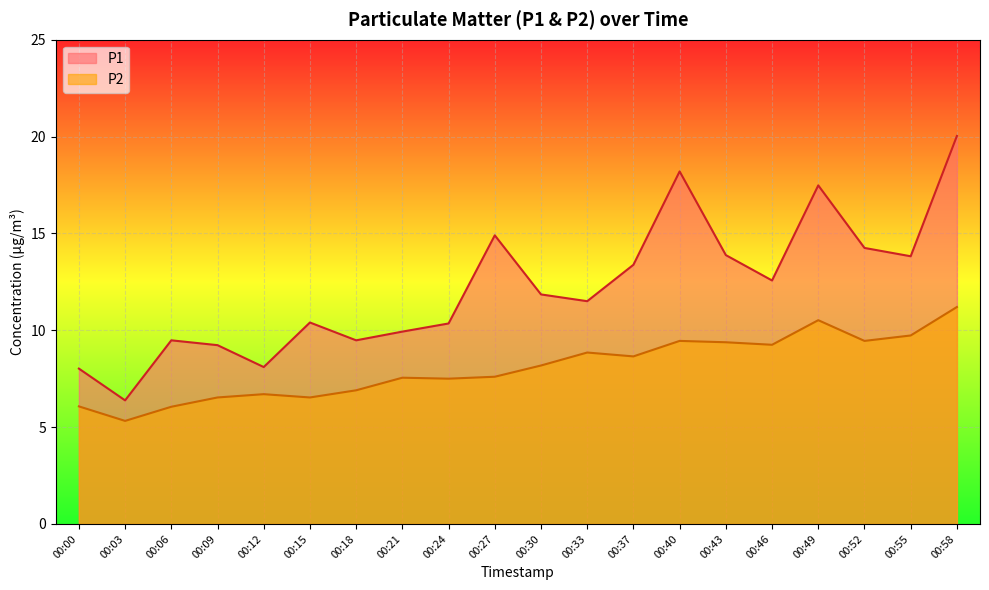

True or false: P1 and P2 cross at least once.

False